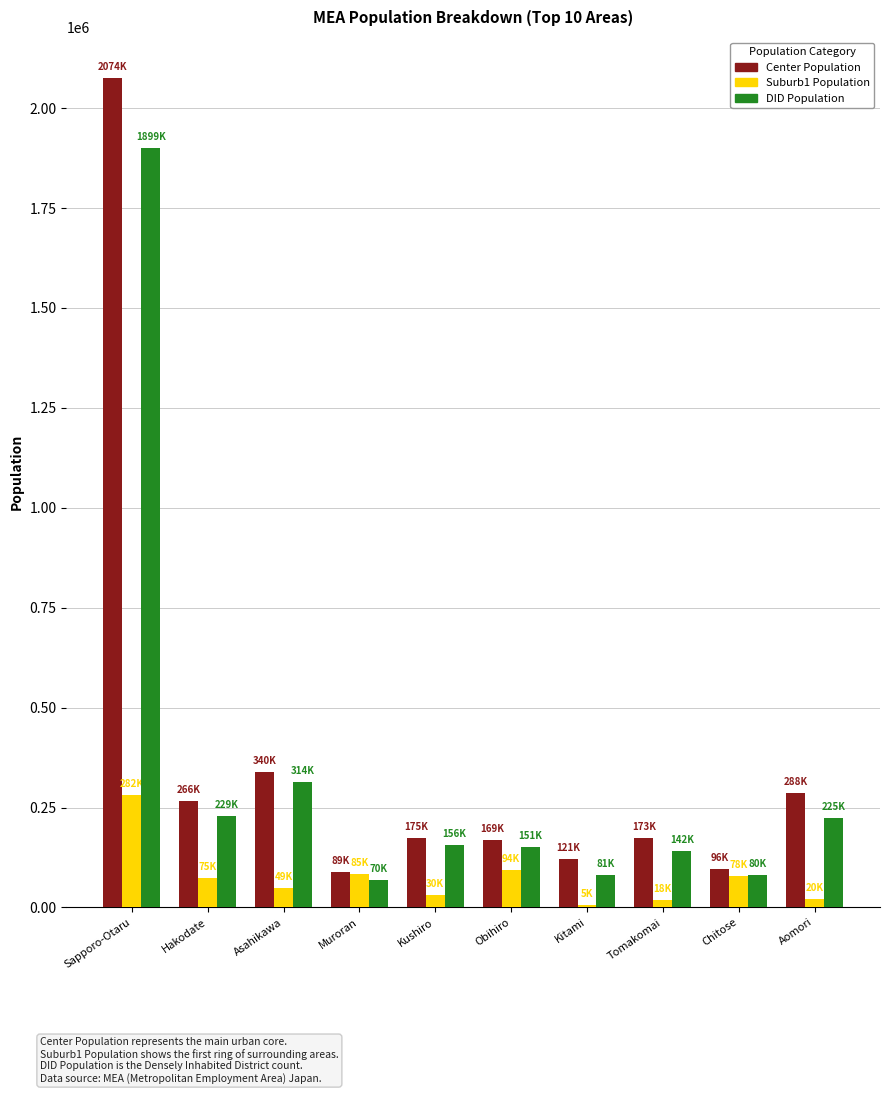

What is the total value across all series at Muroran?

242849